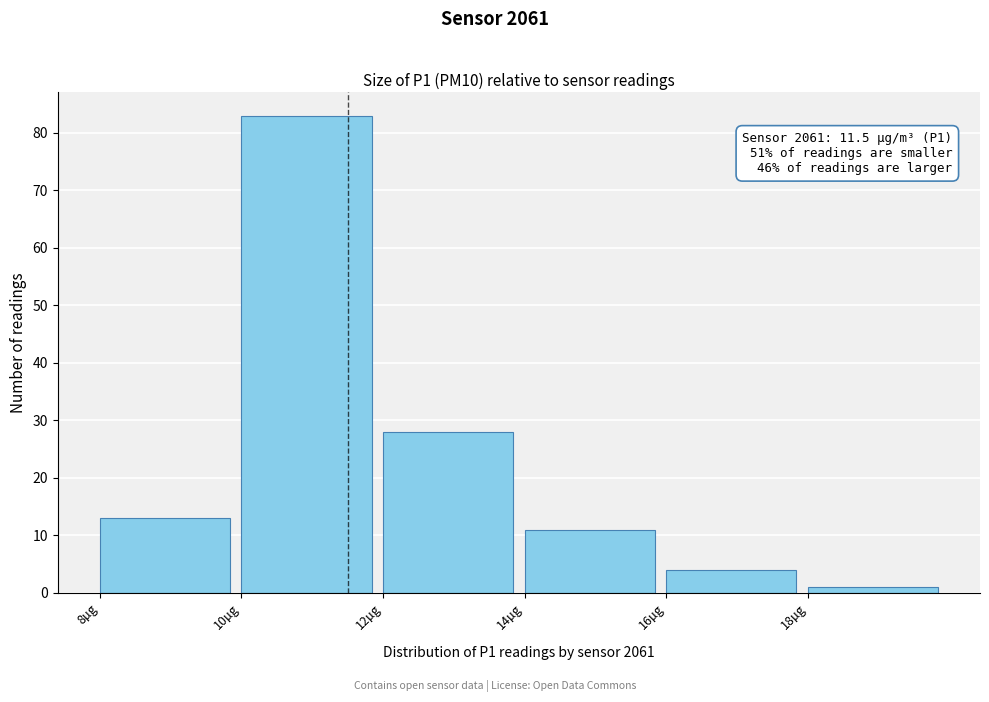

Over which range of the x-axis is the bar tallest?

10 to 12